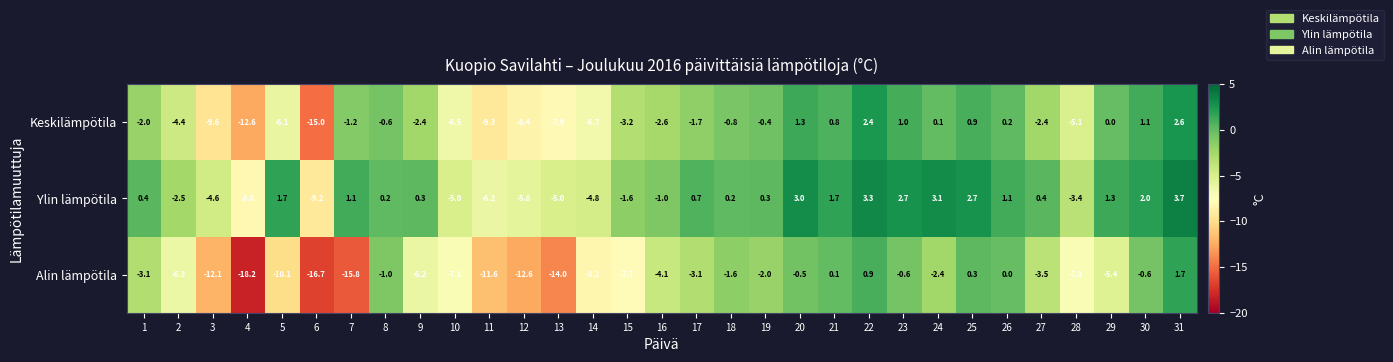

Which series has the largest total across all categories?

Ylin lämpötila